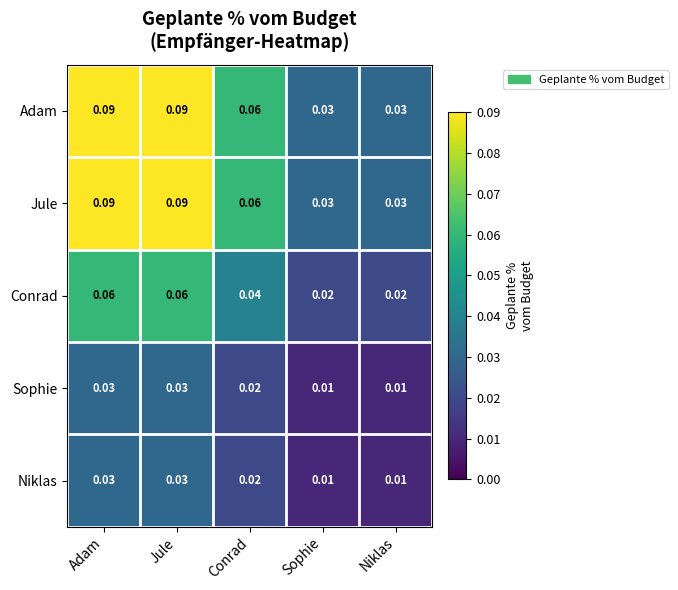

Is the value of Niklas at Adam greater than the value of Conrad at Sophie?

Yes